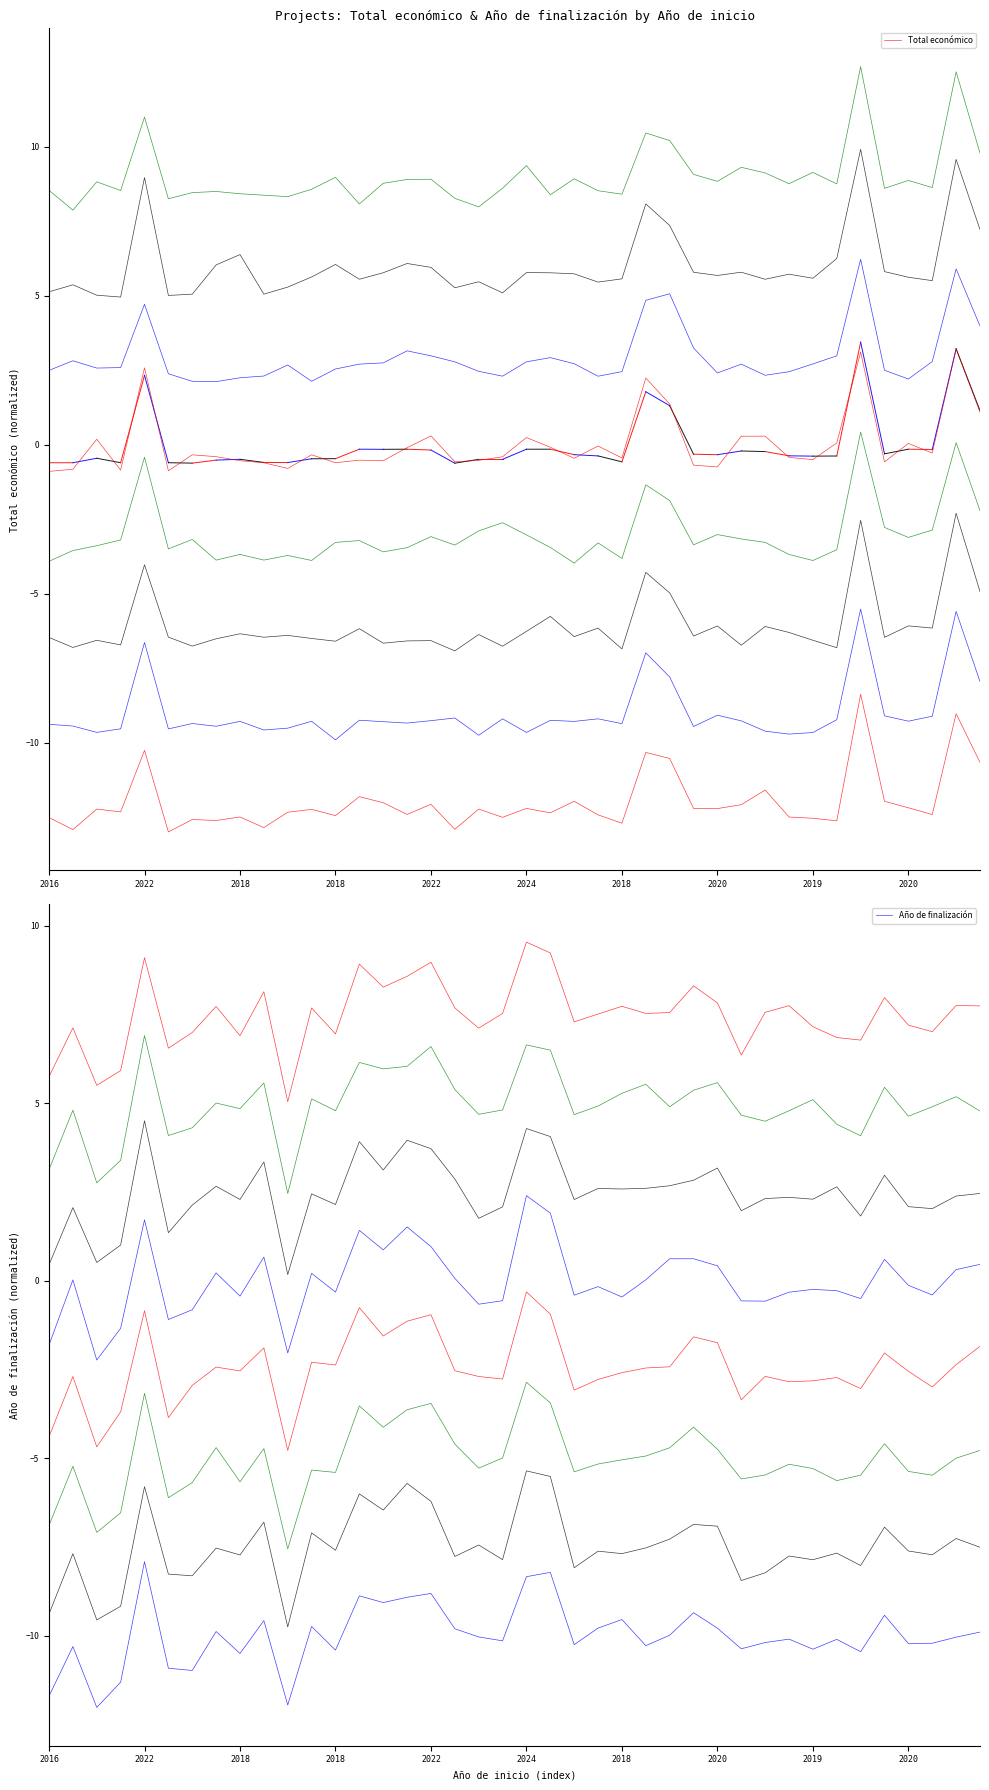

What is the sum of the Total económico values at 17 and 18?

-25.1